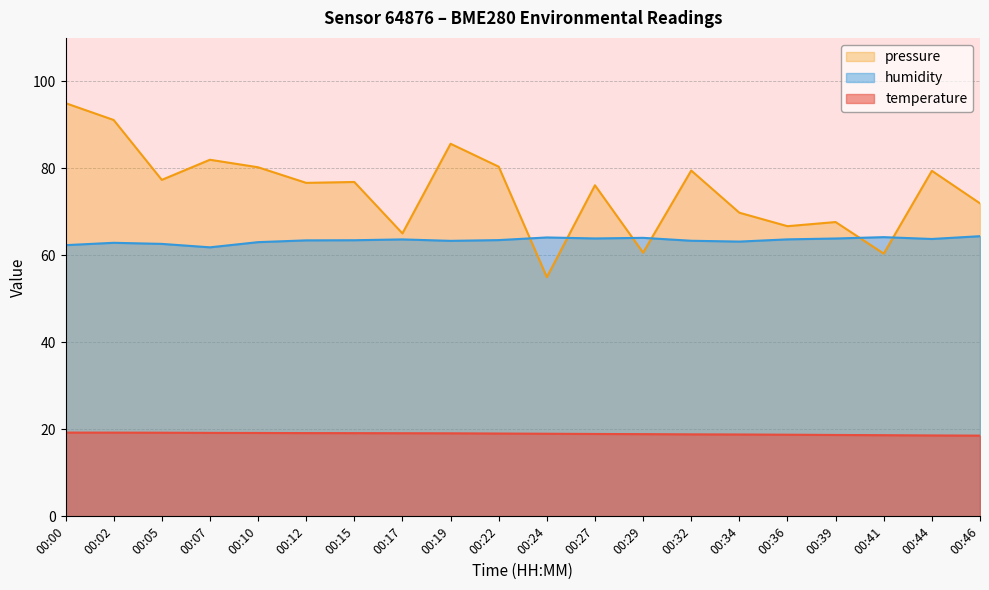

What is the difference between the temperature values at 00:12 and 00:22?

0.1